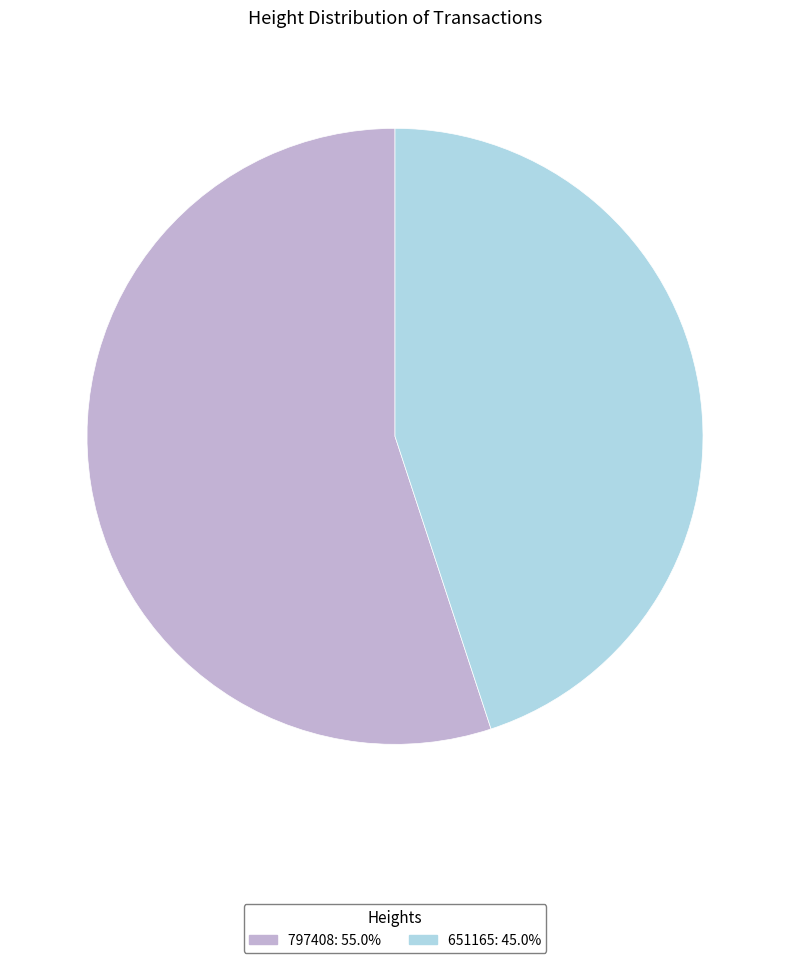

What is the largest slice in the pie chart?

797408